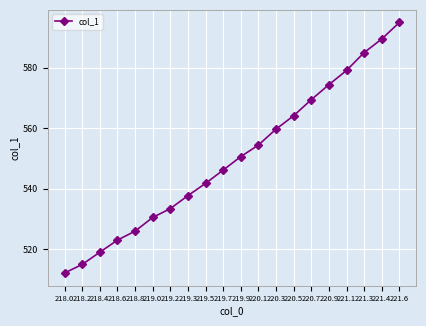

True or false: the data has more than 0 interior local peaks.

False